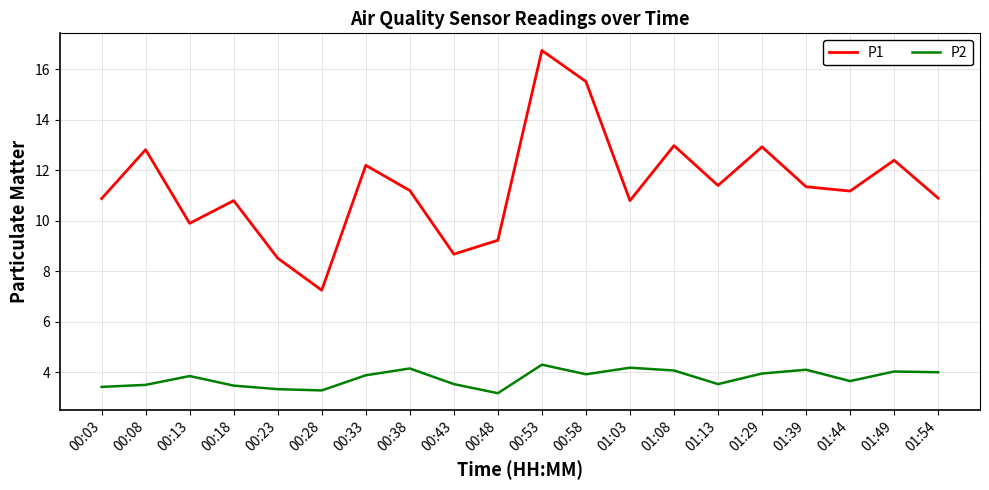

What are all the series names shown in the legend?

P1, P2